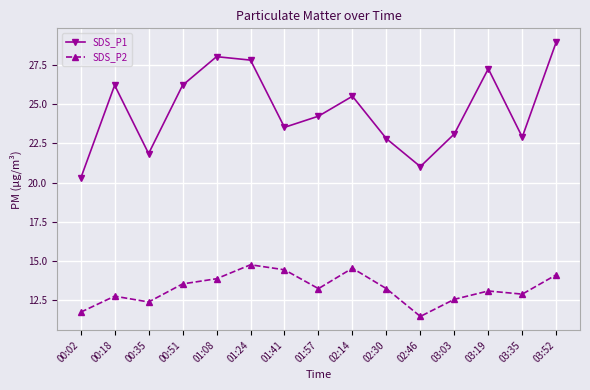

Is it true that SDS_P2 equals 14.4 at 01:41?

True